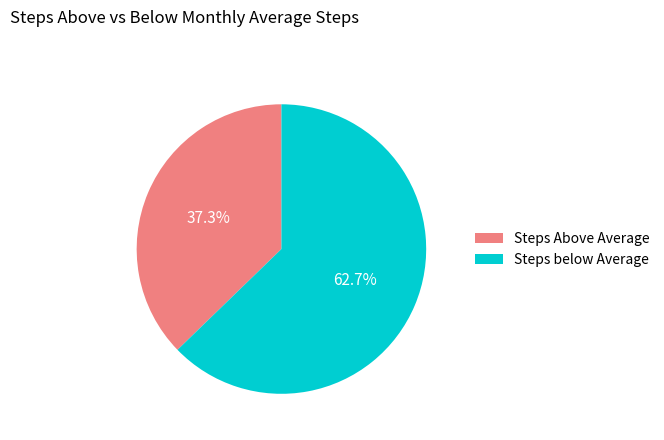

What percentage is NOT represented by Steps below Average?

37.3%